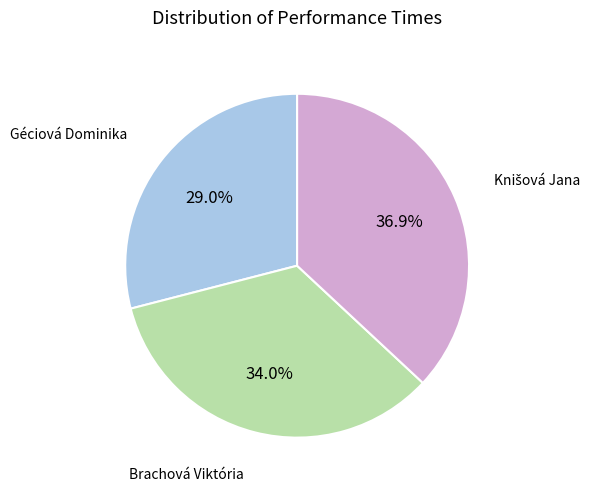

Does any single category account for the majority?

No